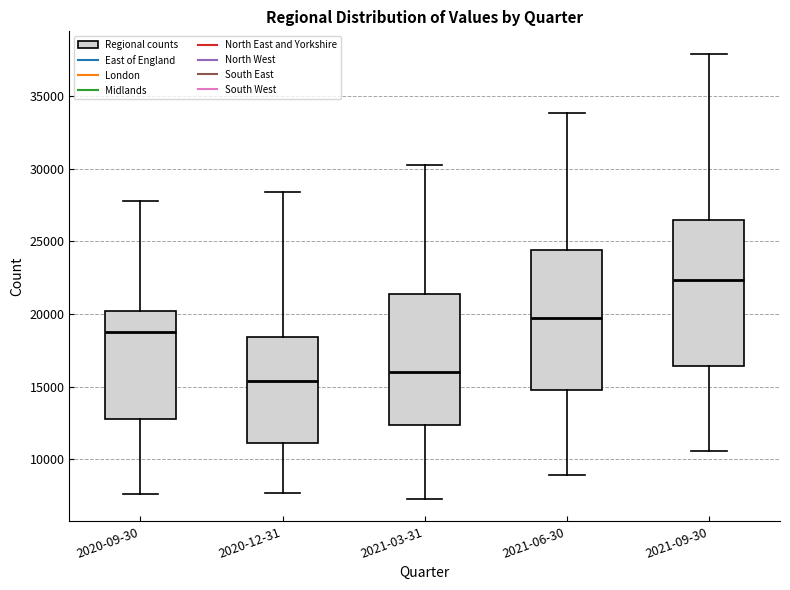

Reading left to right, read every box against the y-axis: the position of its median line, the range the box covers, and the ends of its whiskers. The values are not printed on the chart, so give them approximately, as read against the axis.

2020-09-30: median 19000, box 12500 to 20000, whiskers 7500 to 28000
2020-12-31: median 15500, box 11000 to 18500, whiskers 7500 to 28500
2021-03-31: median 16000, box 12500 to 21500, whiskers 7500 to 30500
2021-06-30: median 19500, box 15000 to 24500, whiskers 9000 to 34000
2021-09-30: median 22500, box 16500 to 26500, whiskers 10500 to 38000